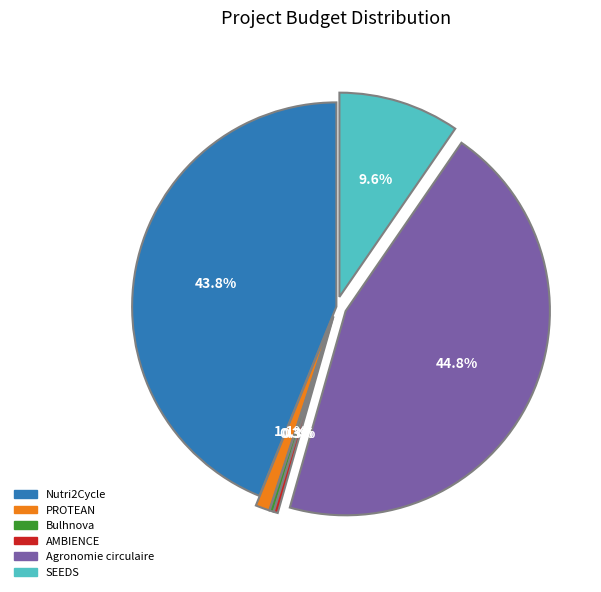

How much of the chart is everything except Bulhnova?

99.7%